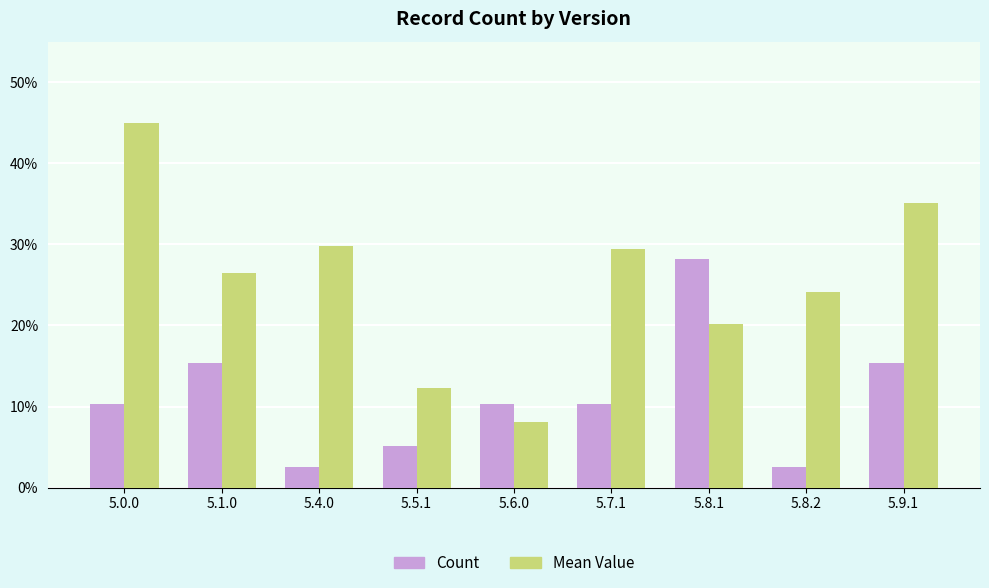

Reading left to right, list all the values displayed in this chart.

Count: 10.3	15.4	2.6	5.1	10.3	10.3	28.2	2.6	15.4
Mean Value: 45.0	26.5	29.8	12.3	8.1	29.4	20.1	24.1	35.1